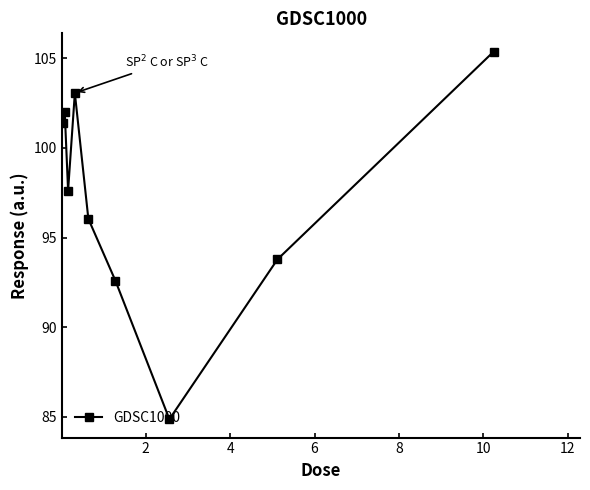

How many points are higher than both their immediate neighbors (excluding endpoints)?

2